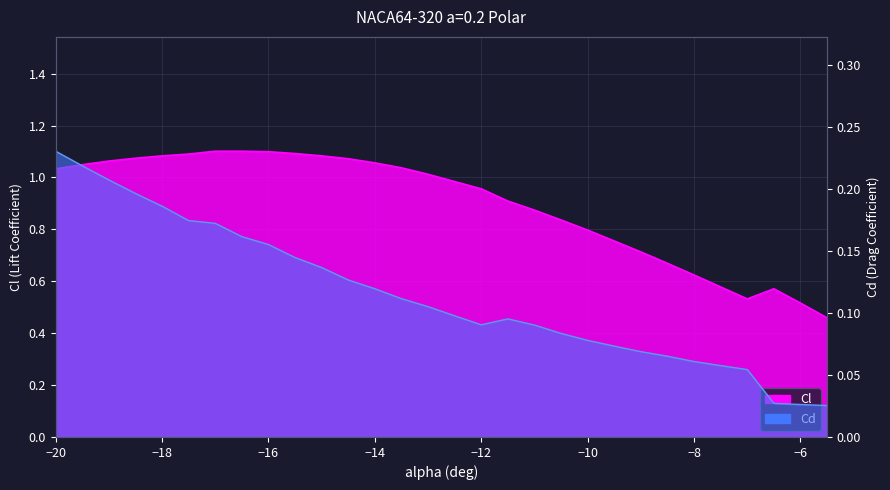

True or false: Cd and Cl cross at least once.

False